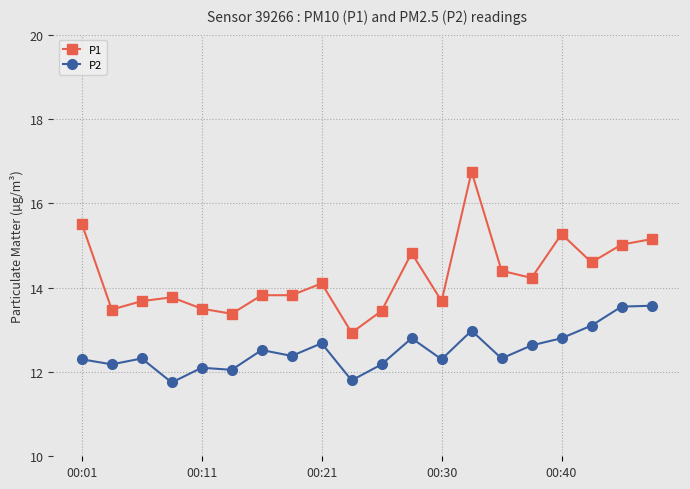

True or false: P1 and P2 intersect in this chart.

False